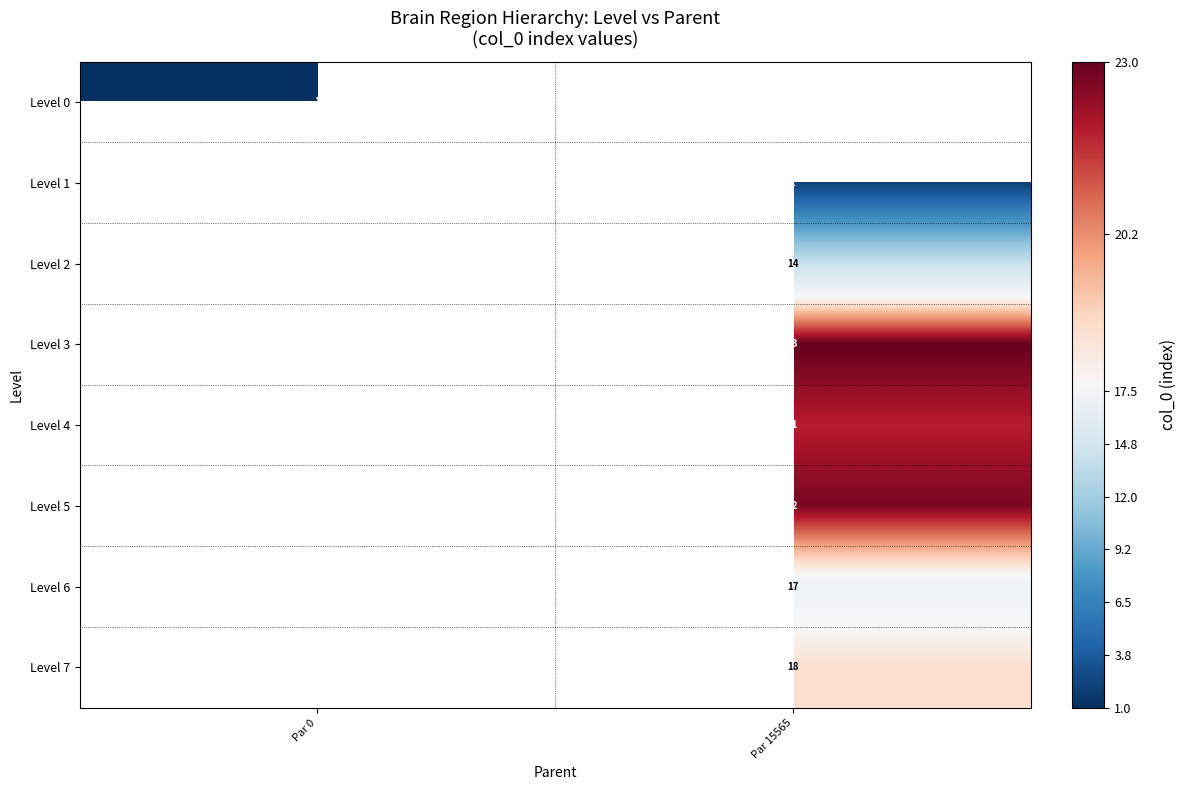

Count the number of categories in the chart.

2